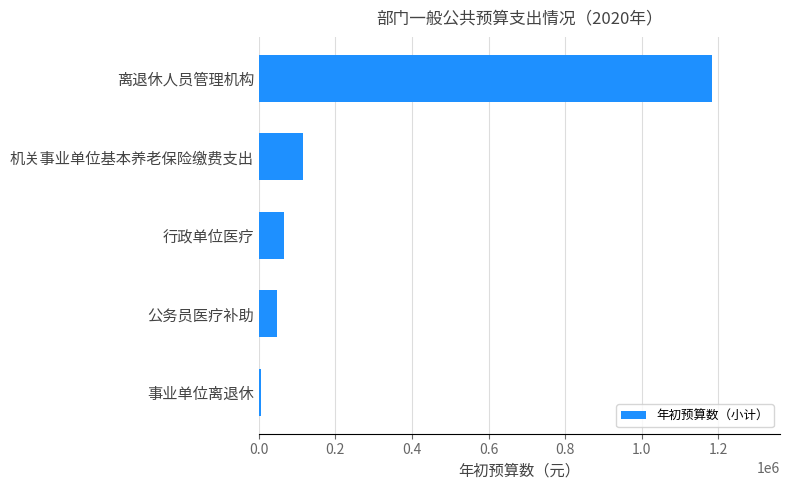

True or false: the data shows 48600 at 公务员医疗补助.

True